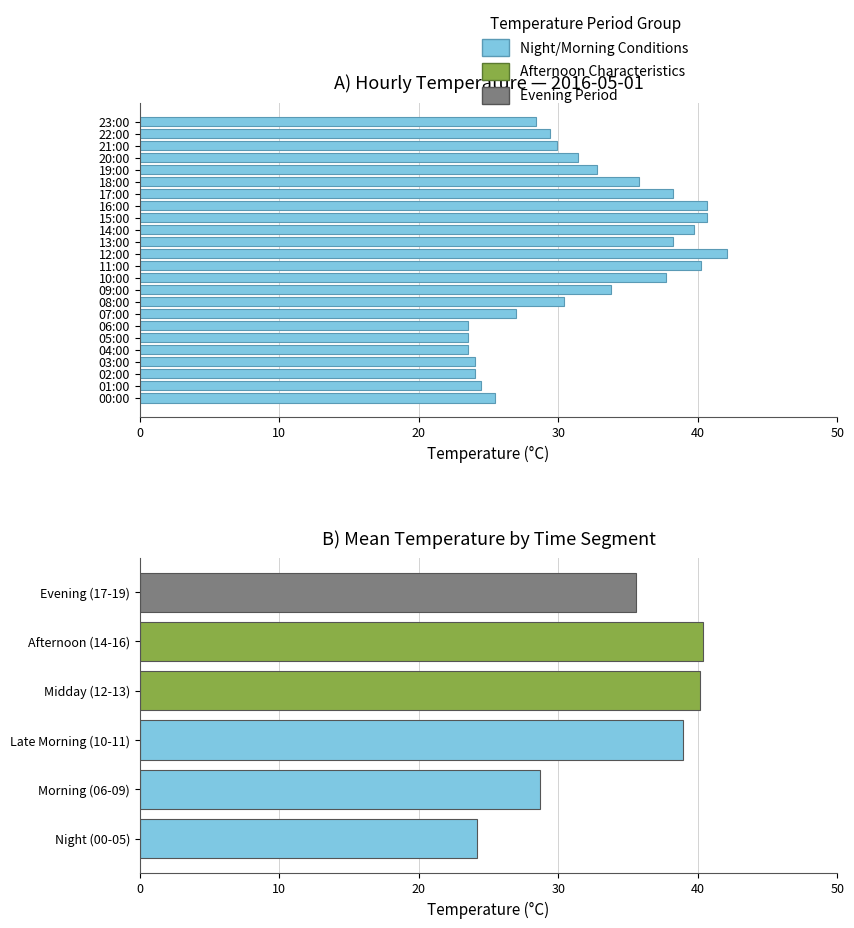

Is it true that the value at 00:00 is 6.9?

False